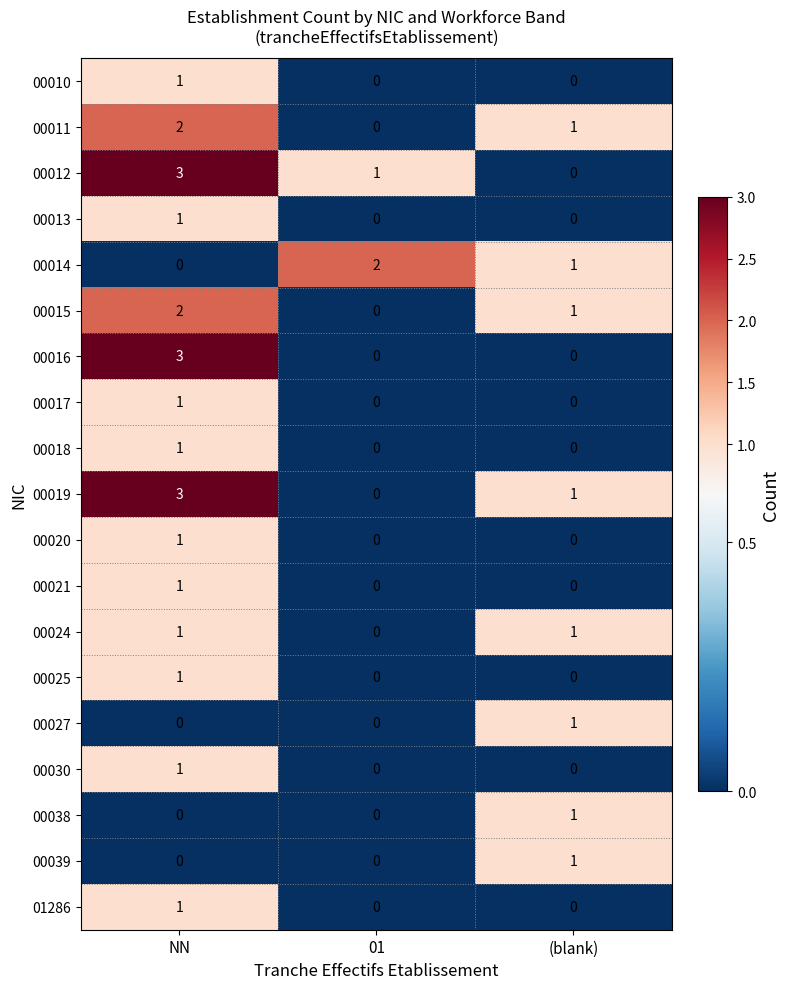

What is the total value across all series at (blank)?

8